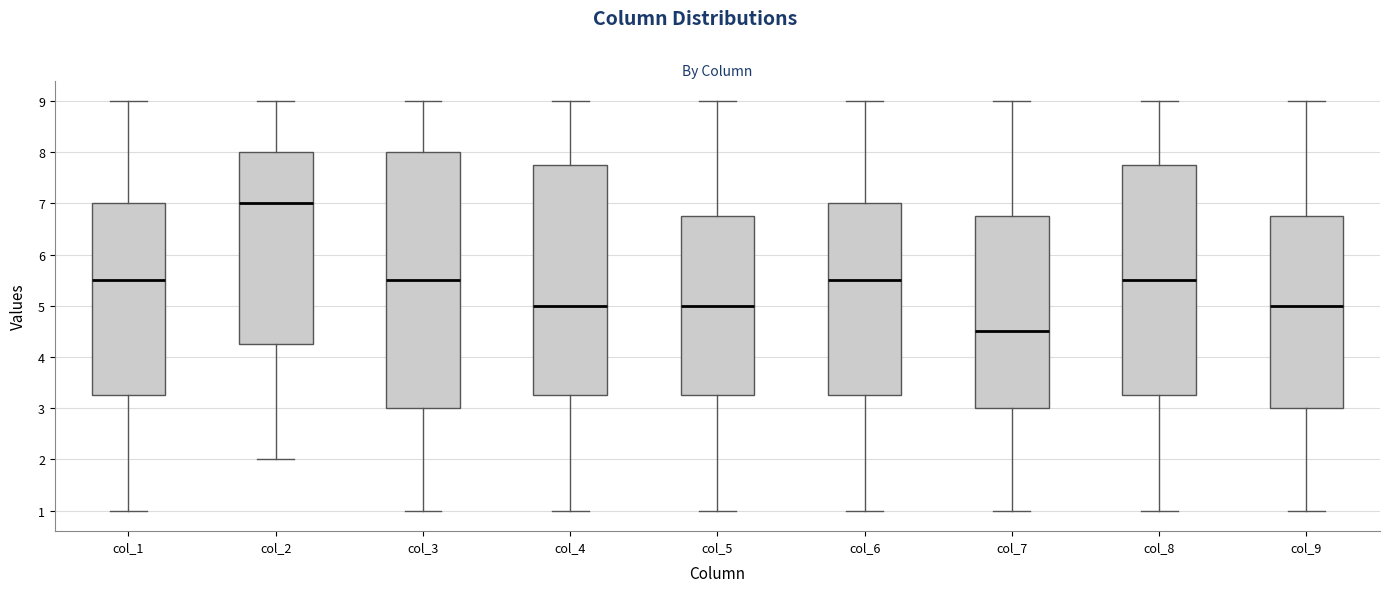

Reading left to right, read every box against the y-axis: the position of its median line, the range the box covers, and the ends of its whiskers. The values are not printed on the chart, so give them approximately, as read against the axis.

col_1: median 5.5, box 3.3 to 7.0, whiskers 1.0 to 9.0
col_2: median 7.0, box 4.3 to 8.0, whiskers 2.0 to 9.0
col_3: median 5.5, box 3.0 to 8.0, whiskers 1.0 to 9.0
col_4: median 5.0, box 3.3 to 7.8, whiskers 1.0 to 9.0
col_5: median 5.0, box 3.3 to 6.8, whiskers 1.0 to 9.0
col_6: median 5.5, box 3.3 to 7.0, whiskers 1.0 to 9.0
col_7: median 4.5, box 3.0 to 6.8, whiskers 1.0 to 9.0
col_8: median 5.5, box 3.3 to 7.8, whiskers 1.0 to 9.0
col_9: median 5.0, box 3.0 to 6.8, whiskers 1.0 to 9.0